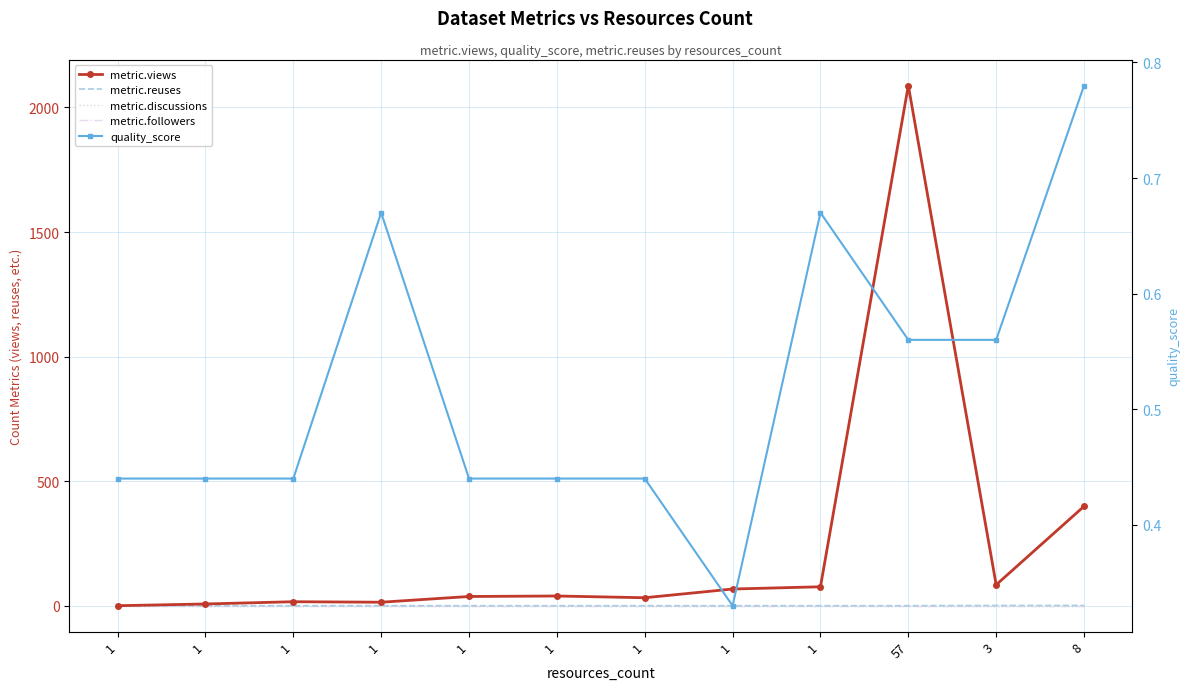

How many interior local peaks does the quality_score series have?

2